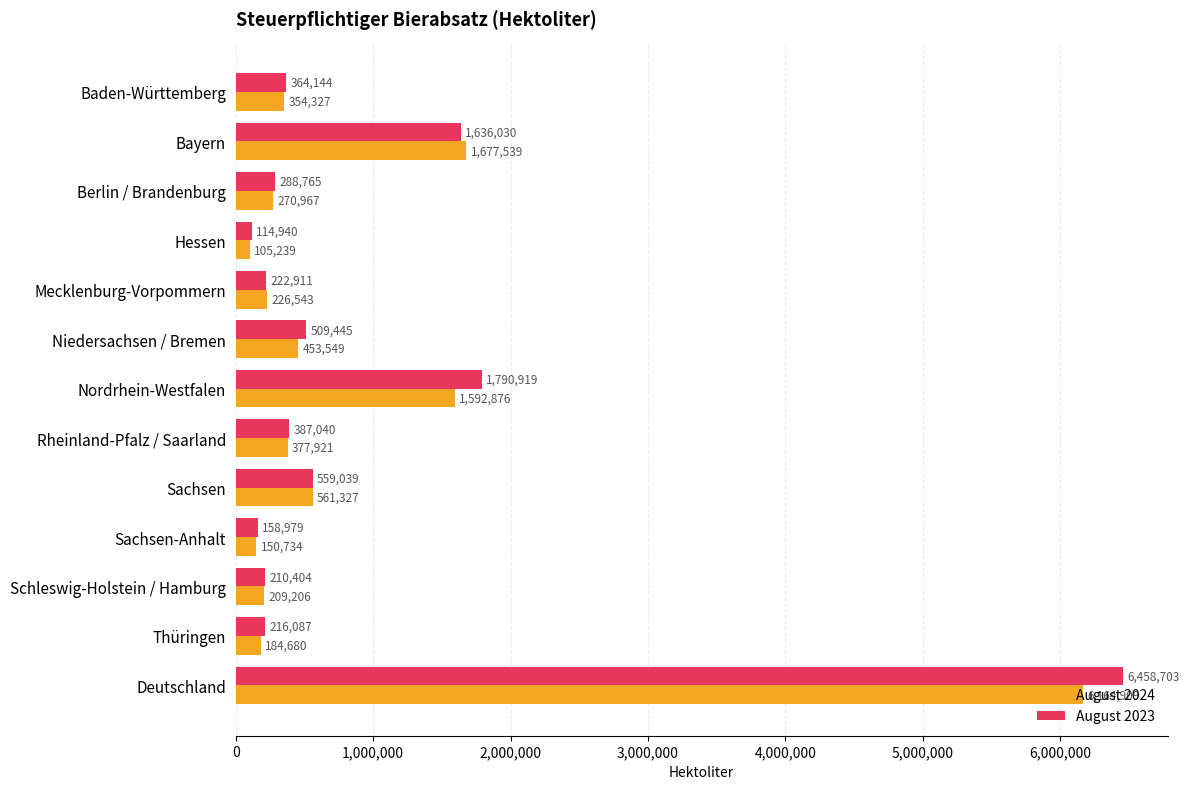

The value of August 2024 at Bayern is 438246.4. True or false?

False